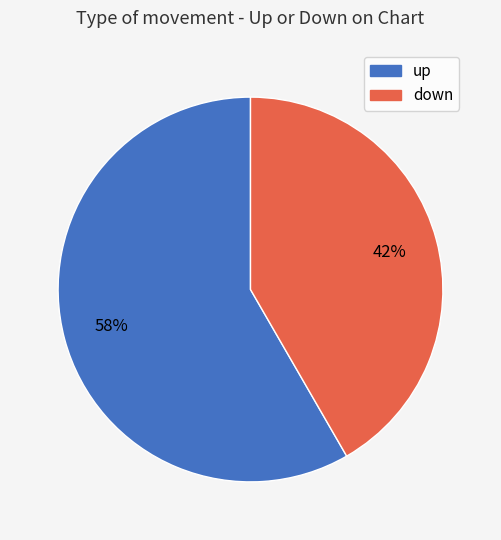

Which category has the biggest portion of the pie?

up